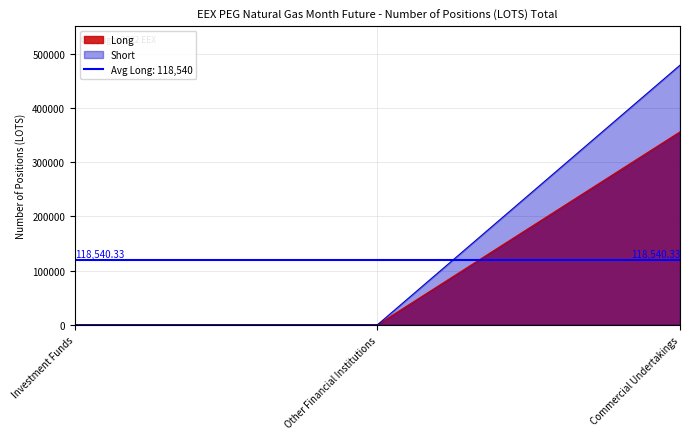

The value of Short at Commercial Undertakings is 478508. True or false?

True